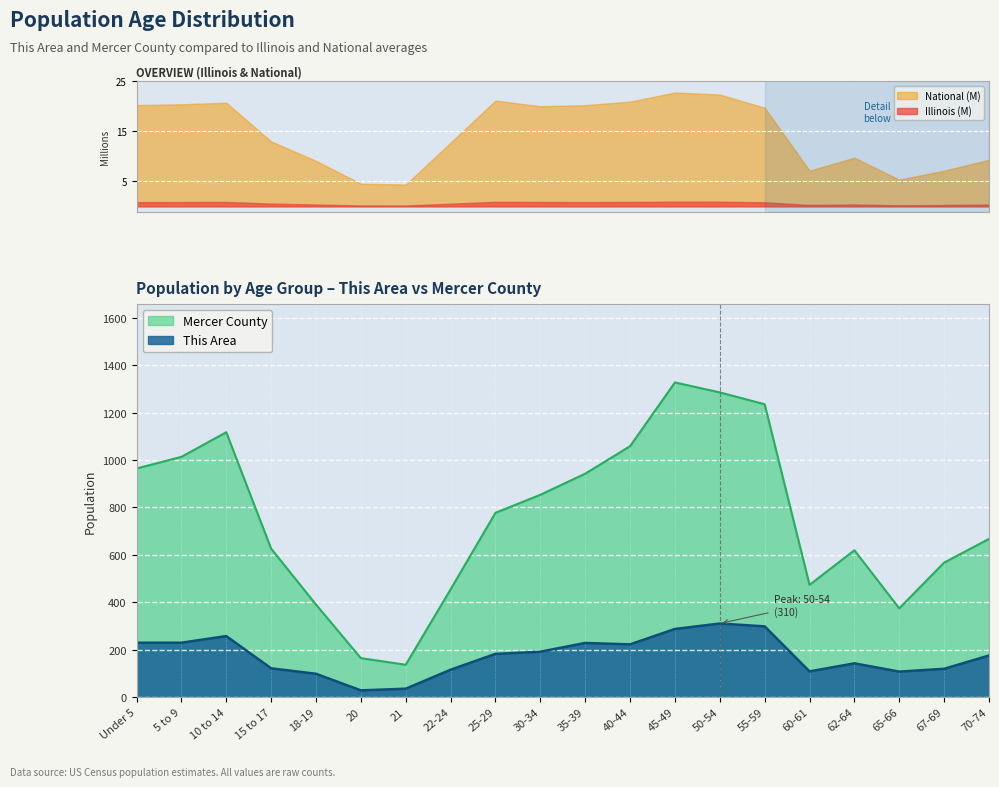

Is it true that This Area equals 145 at 55-59?

False